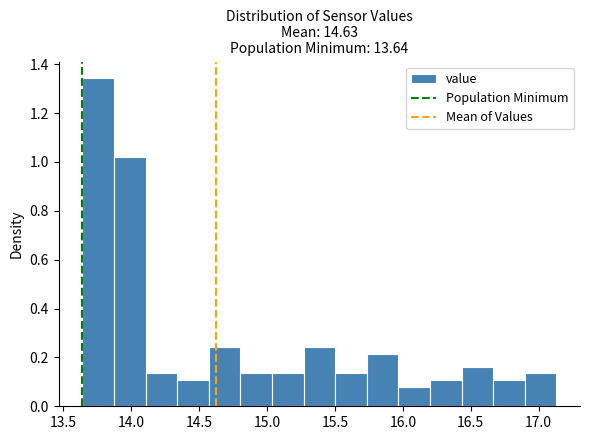

How tall is the bar that spans 16.65 to 16.90 on the x-axis? Neither the bar edges nor the heights are printed on the chart, so give them approximately, as read against the axes.

0.10